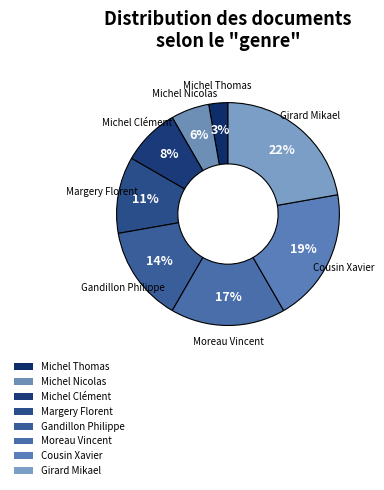

True or false: Michel Thomas accounts for 3% of the total.

True